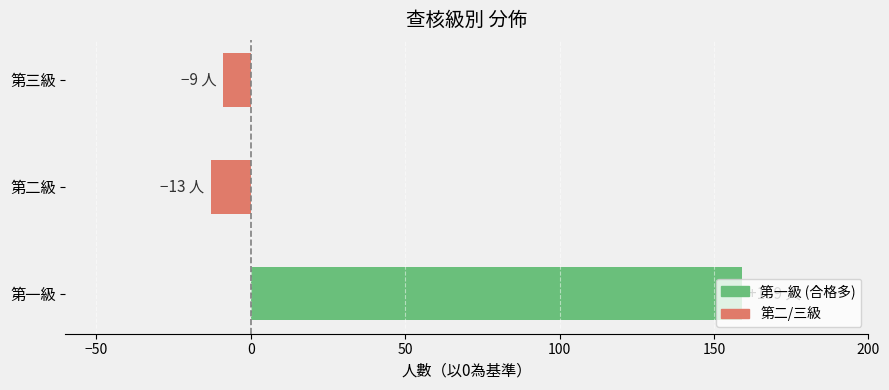

What is the difference between the values at 第一級 and 第三級?

168